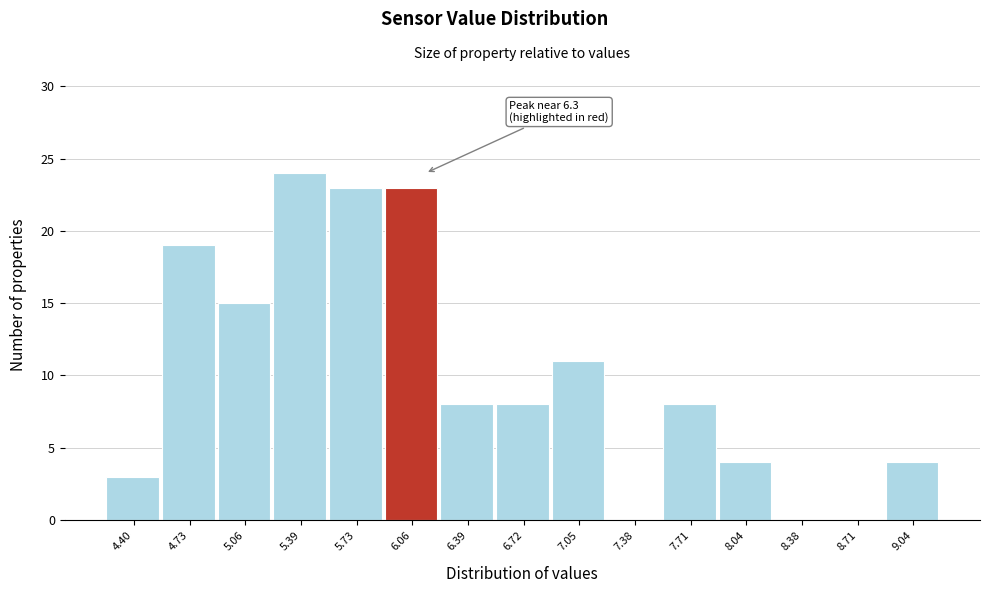

Reading left to right, extract all data points from this chart.

4.40=3	4.73=19	5.06=15	5.39=24	5.73=23	6.06=23	6.39=8	6.72=8	7.05=11	7.38=0	7.71=8	8.04=4	8.38=0	8.71=0	9.04=4